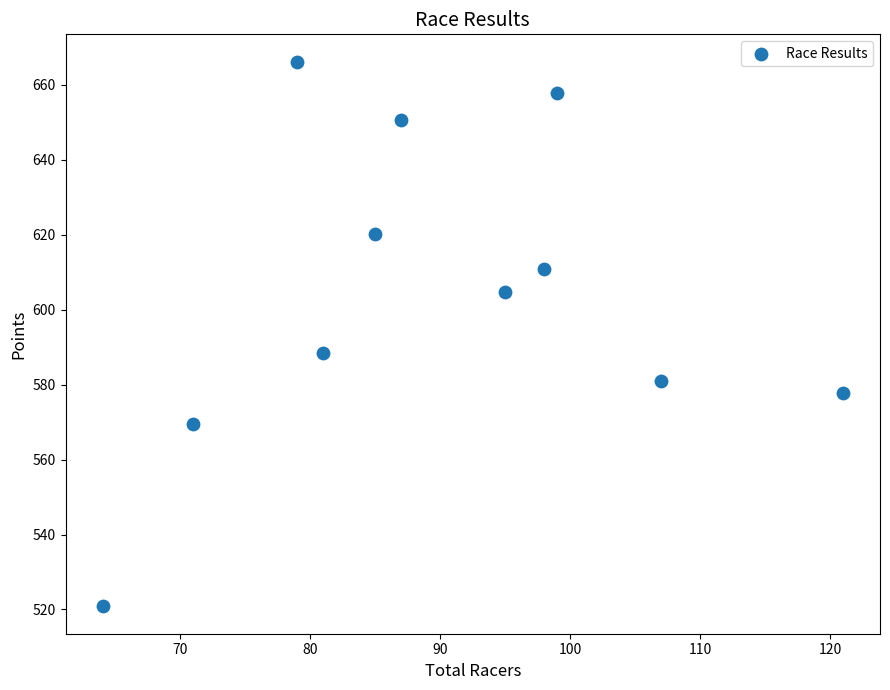

What is the average X value?

89.7